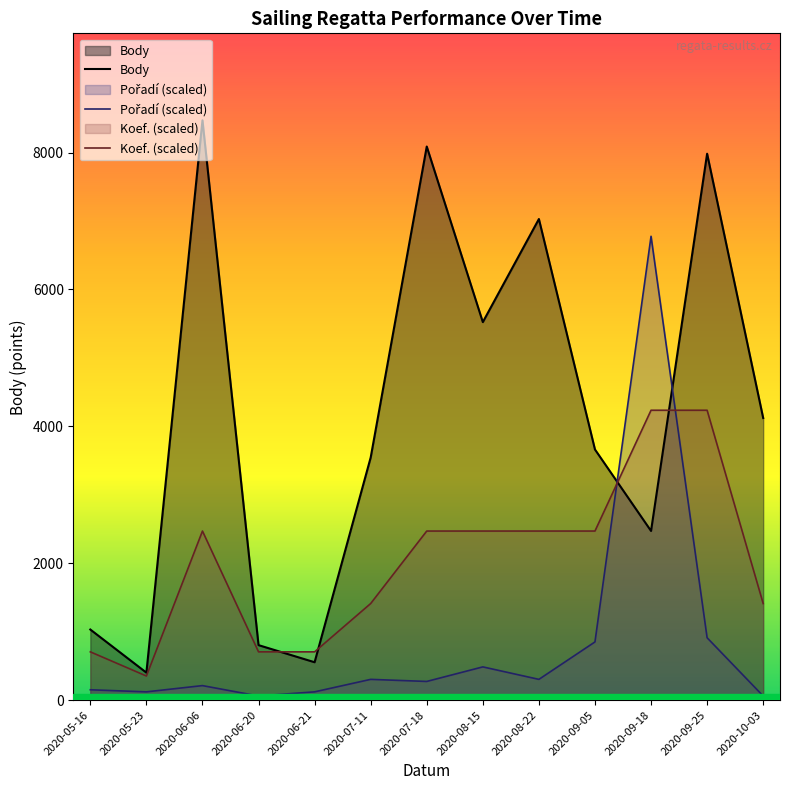

What value does the Koef. (scaled) series have at 2020-08-22?

2470.7